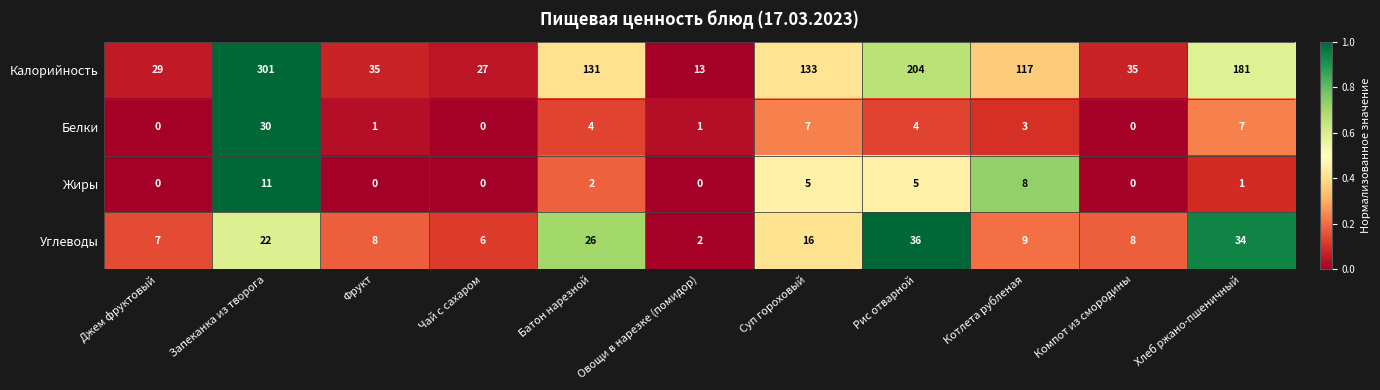

What is the difference between the Калорийность values at Запеканка из творога and Батон нарезной?

170